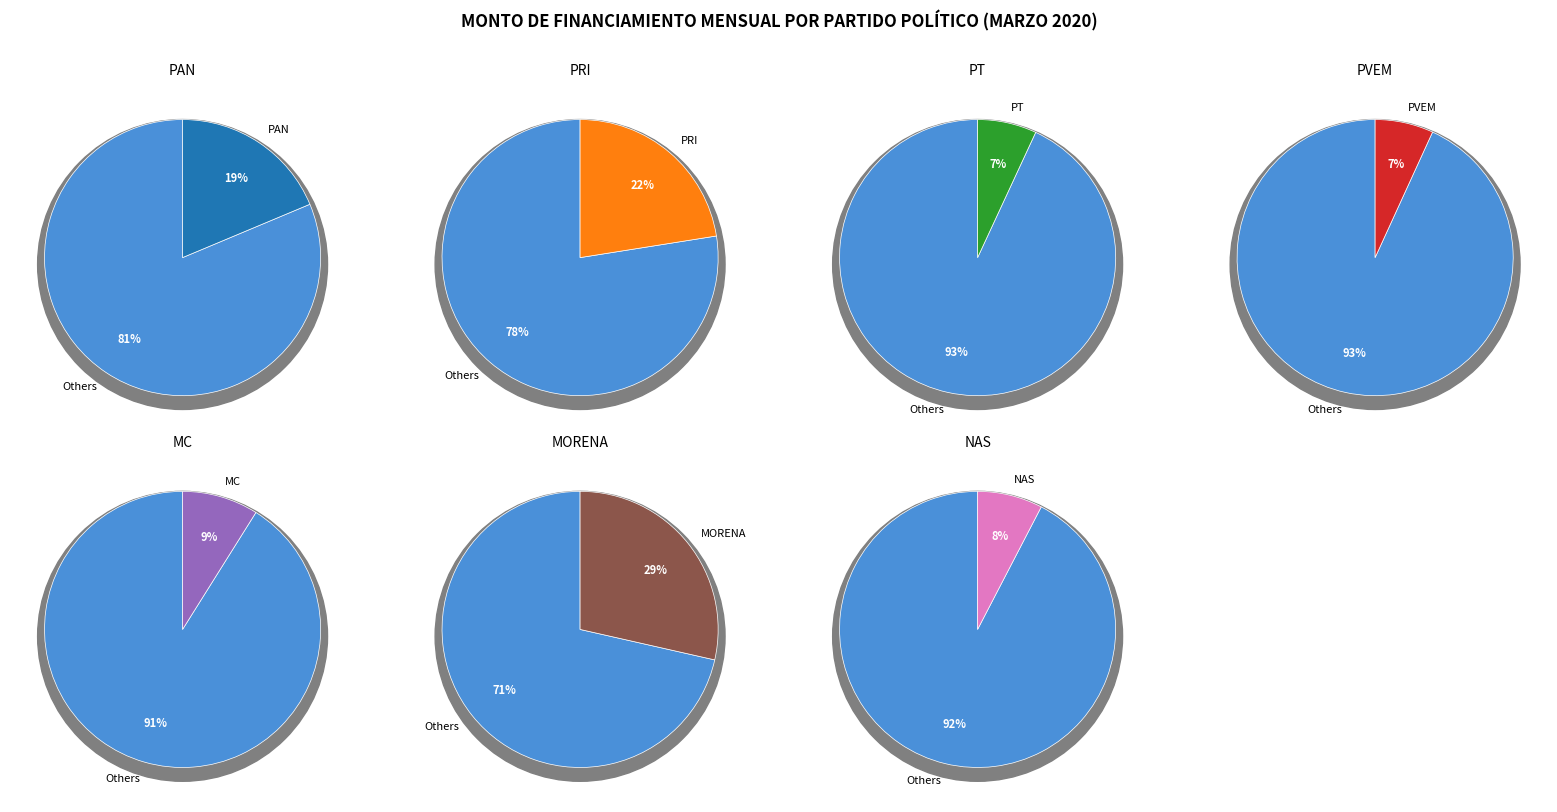

True or false: Partido Acción Nacional accounts for 25% of the total.

False